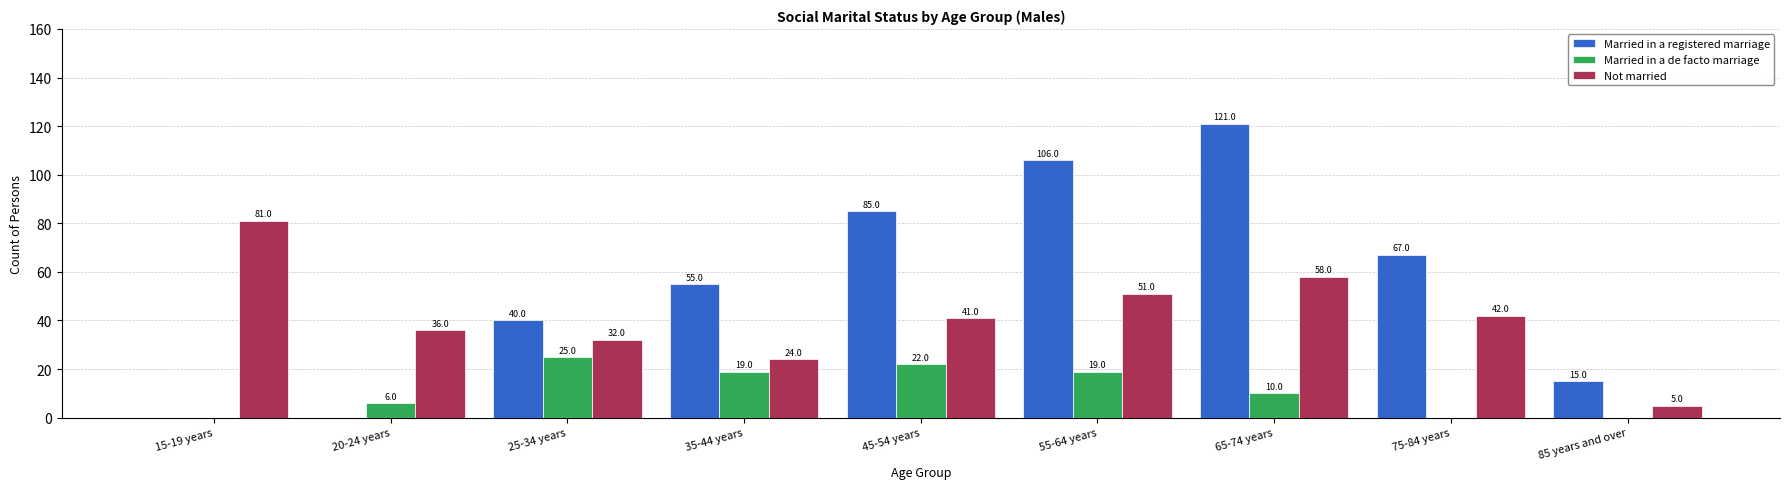

The Not married series shows 42 at 35-44 years. True or false?

False